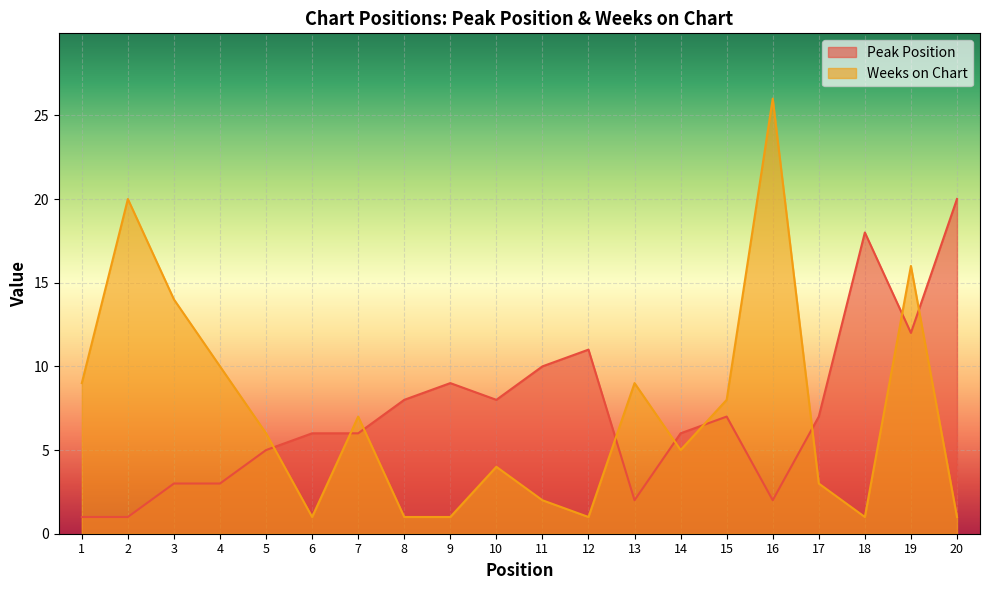

Which series ends up on top after the final intersection of Weeks on Chart and Peak Position?

Peak Position